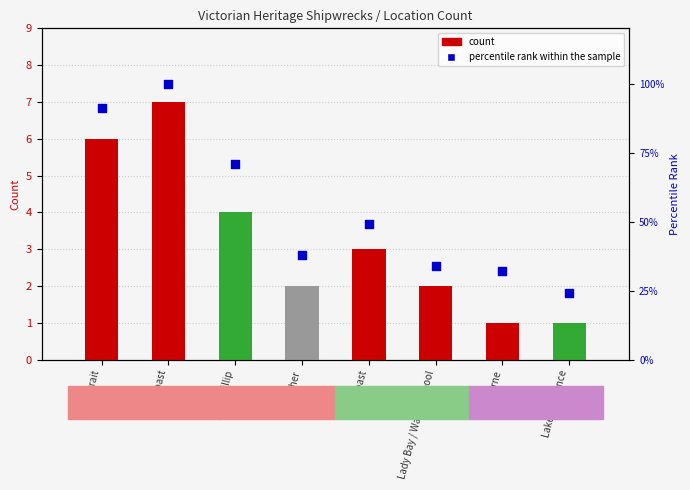

Which series has the largest total across all categories?

percentile rank within the sample